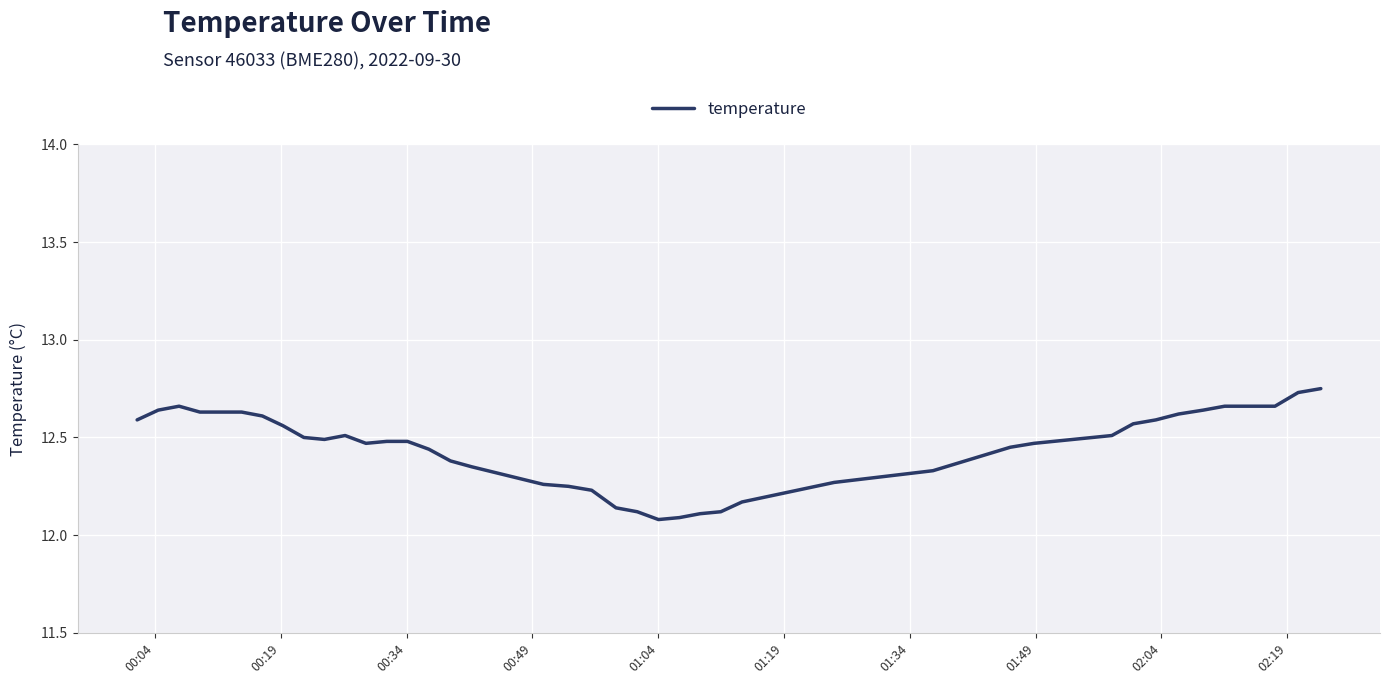

What is the difference between the maximum and minimum values?

0.7